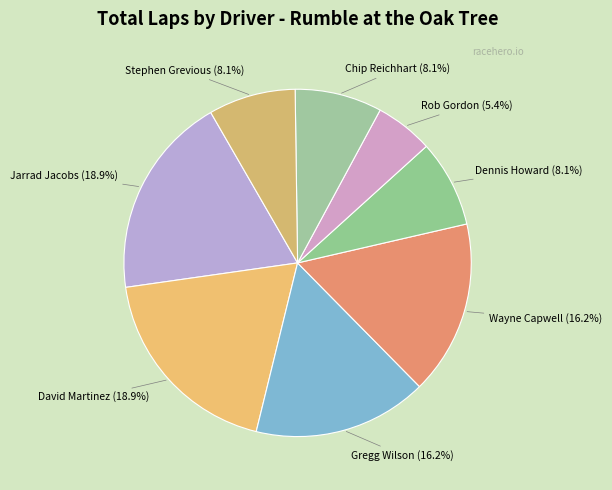

How many slices are in this pie chart?

8